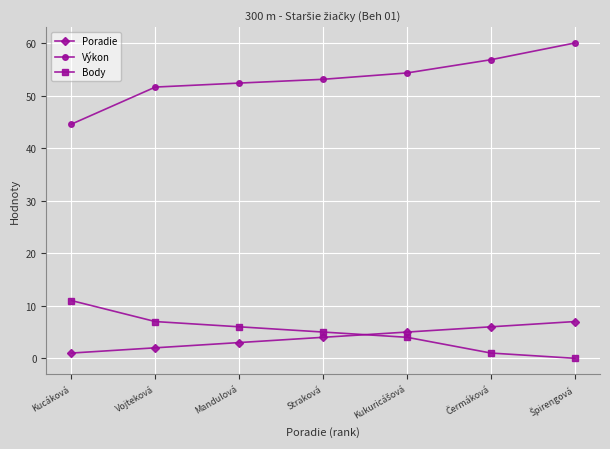

Which series has the largest range (max minus min)?

Výkon